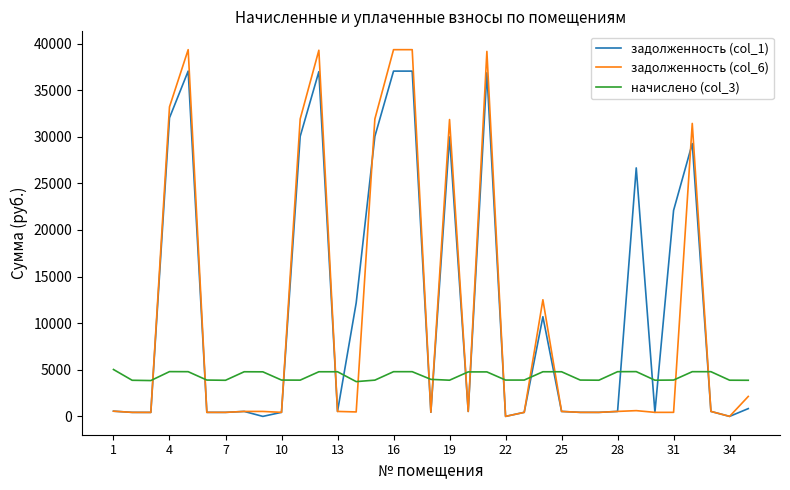

What is the greatest value displayed?

39338.5